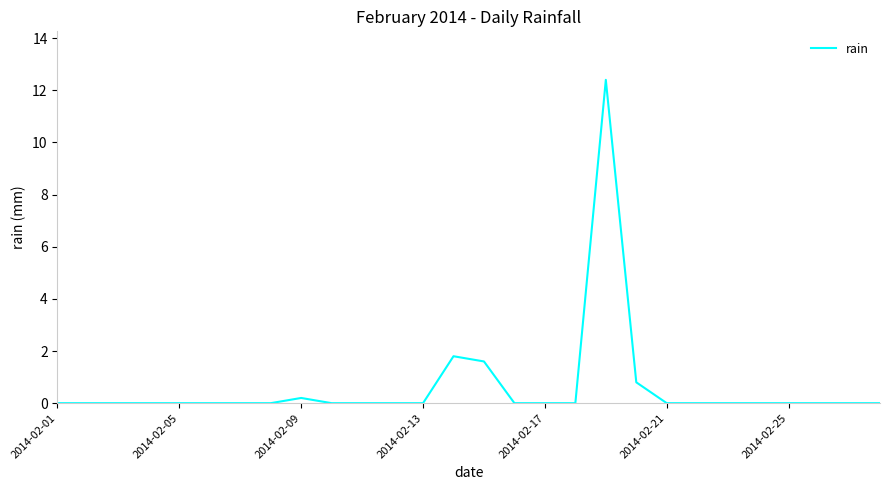

What is the maximum value shown in the chart?

12.4